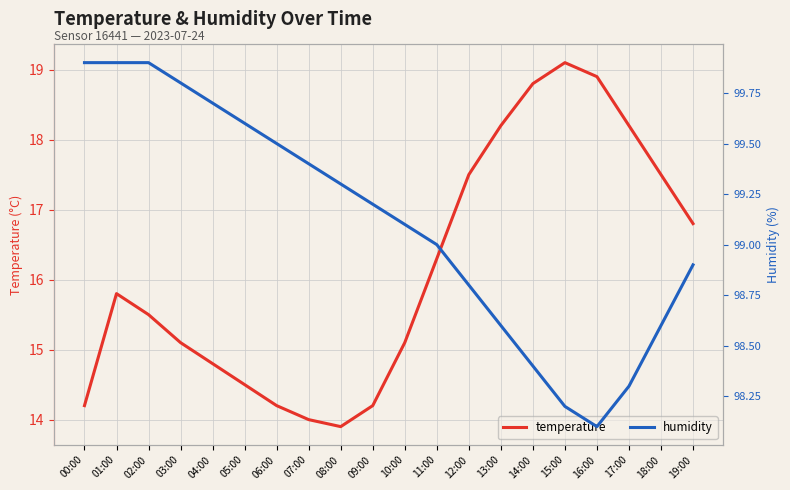

The value of humidity at 09:00 is 153.6. True or false?

False